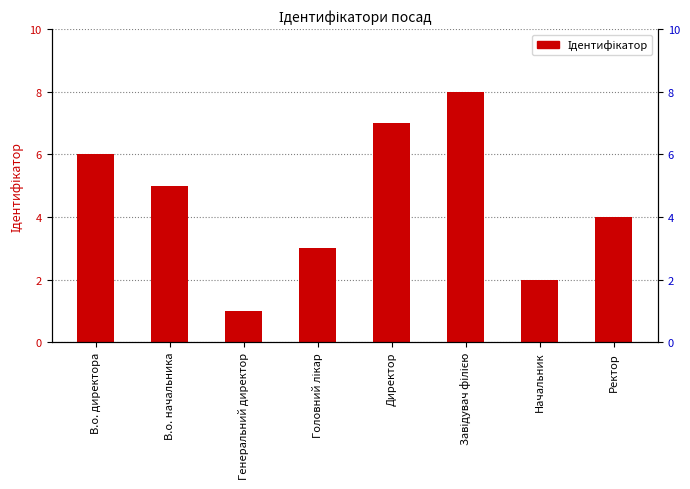

What is the ratio of the value at Завідувач філією to the value at Ректор?

2.0